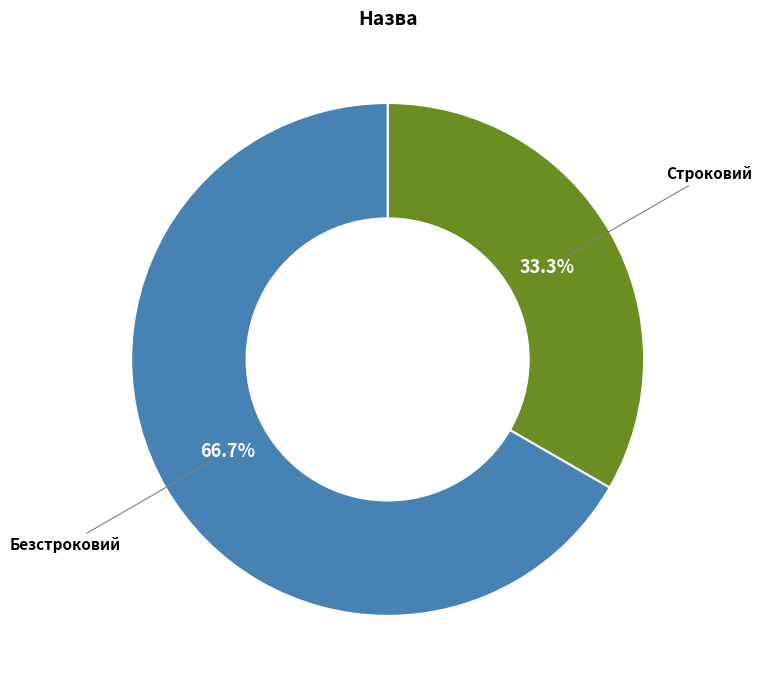

The Строковий slice represents 25% of the pie. True or false?

False